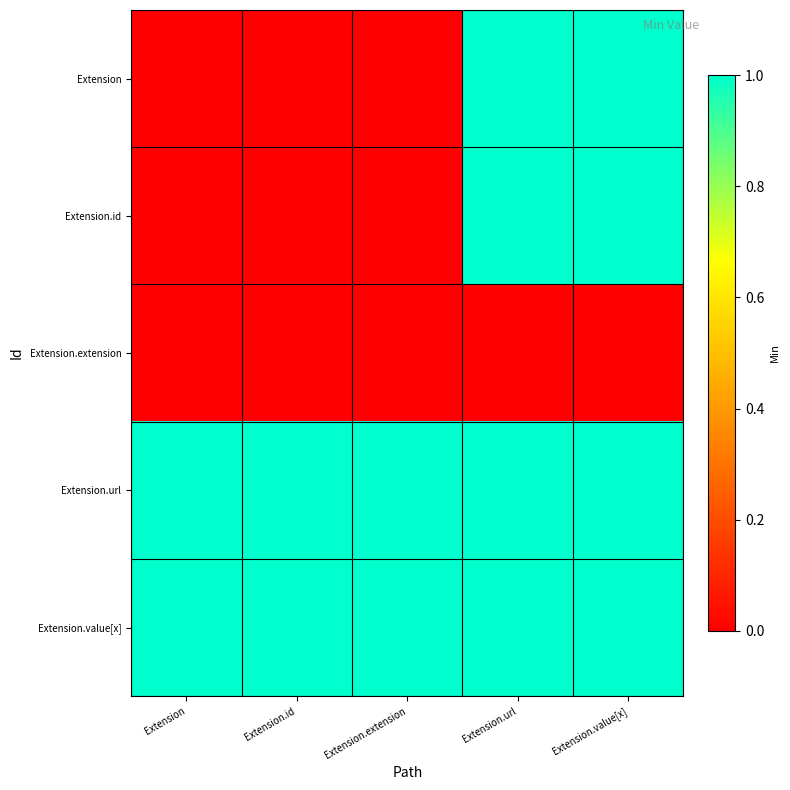

At which category is the sum across all series the highest?

Extension.url